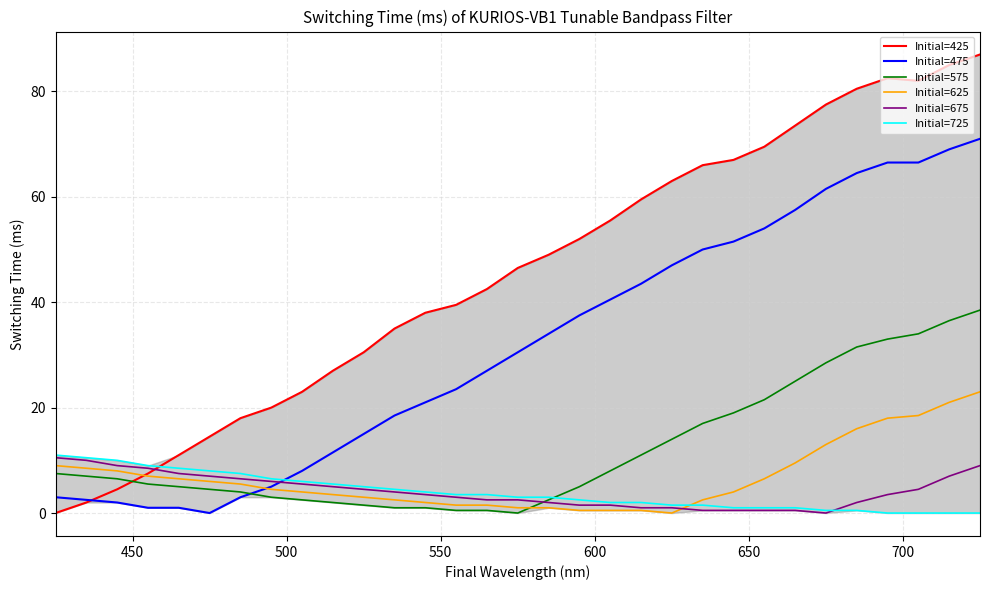

Which series has the largest total across all categories?

Initial=425